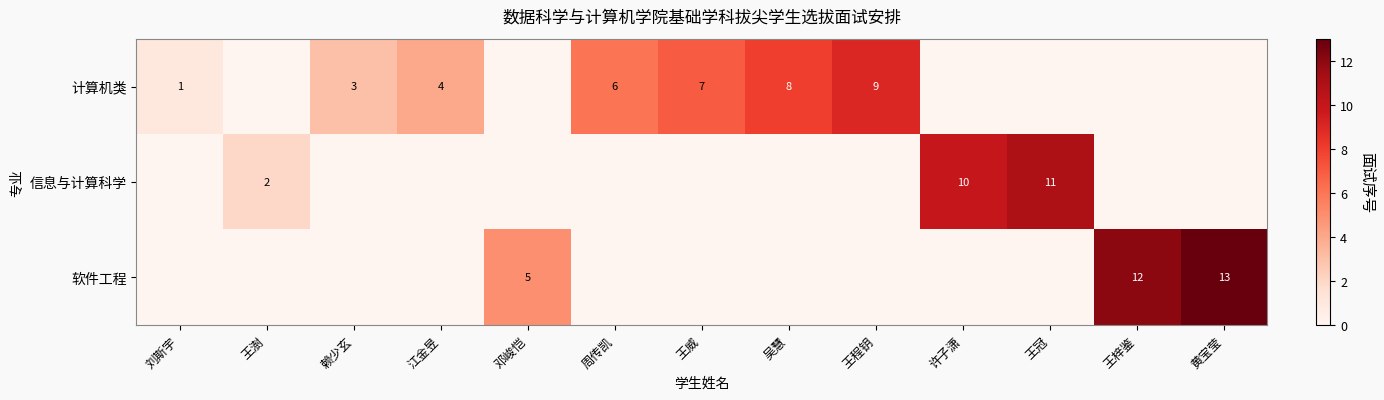

The 软件工程 series shows 3 at 邓峻恺. True or false?

False